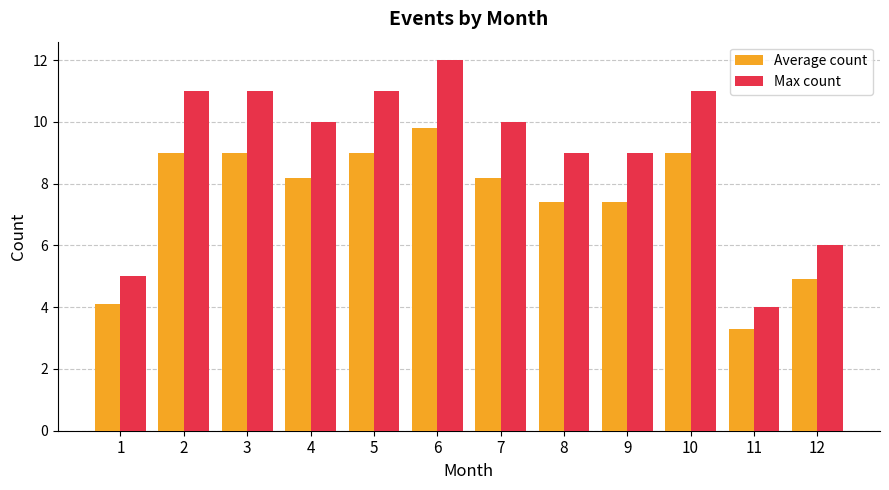

Which series has the largest total across all categories?

Max count